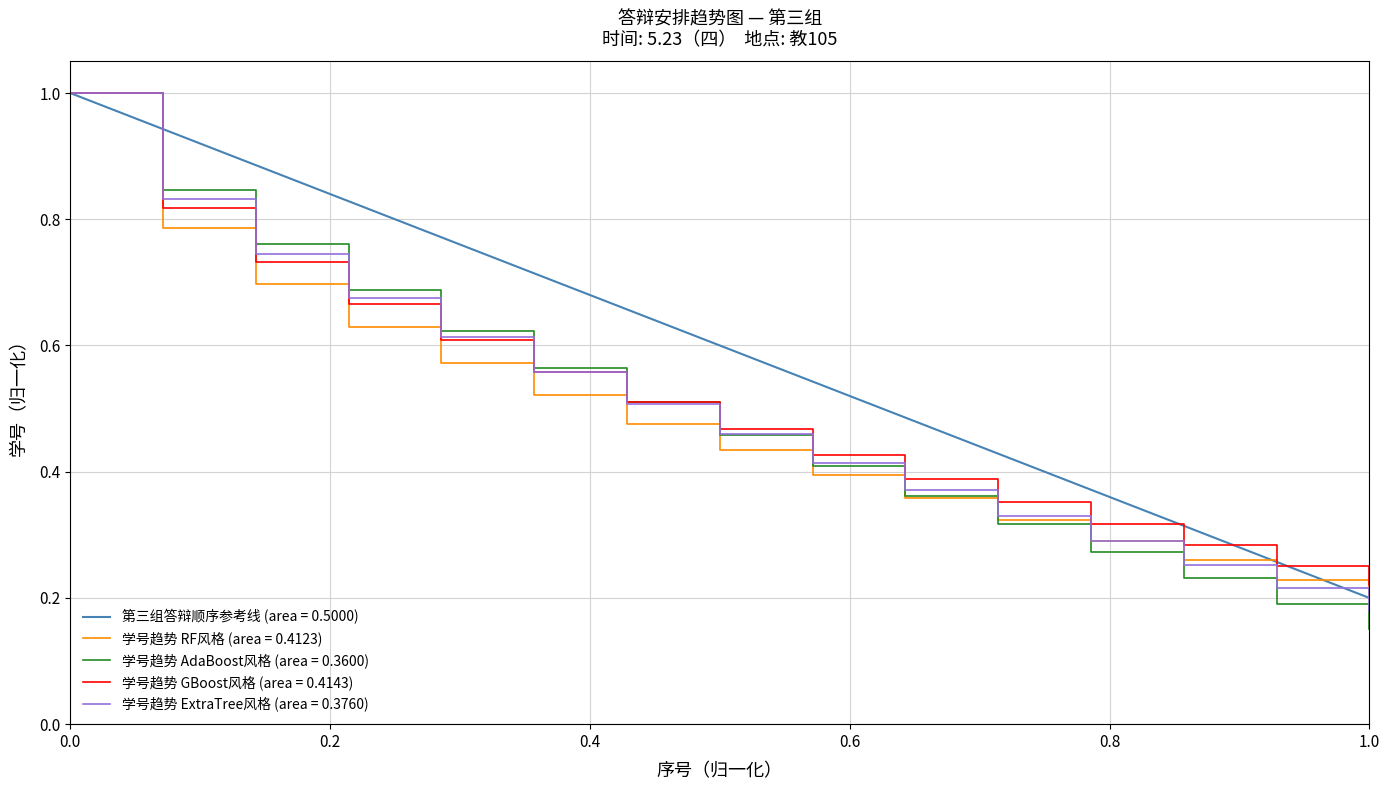

The 学号趋势 AdaBoost风格 (area = 0.3600) series shows 0.3 at 0.0. True or false?

False